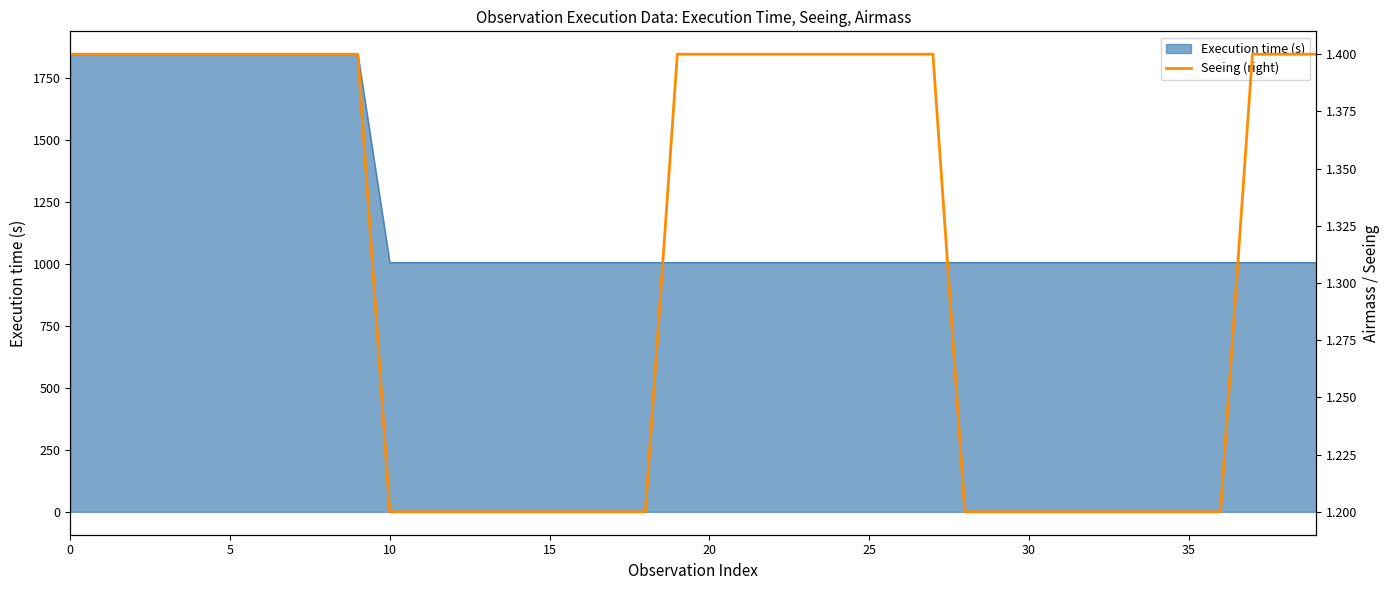

What is the maximum value for Execution time (s)?

1845